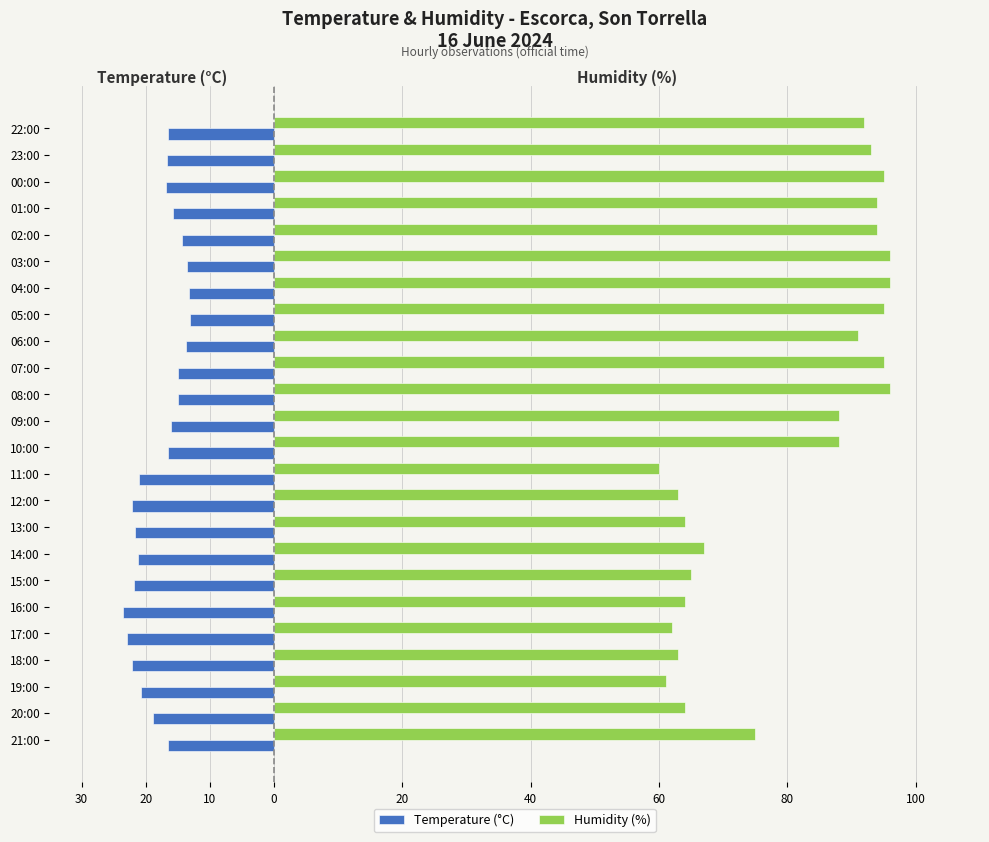

What are all the series names shown in the legend?

Temperature (°C), Humidity (%)